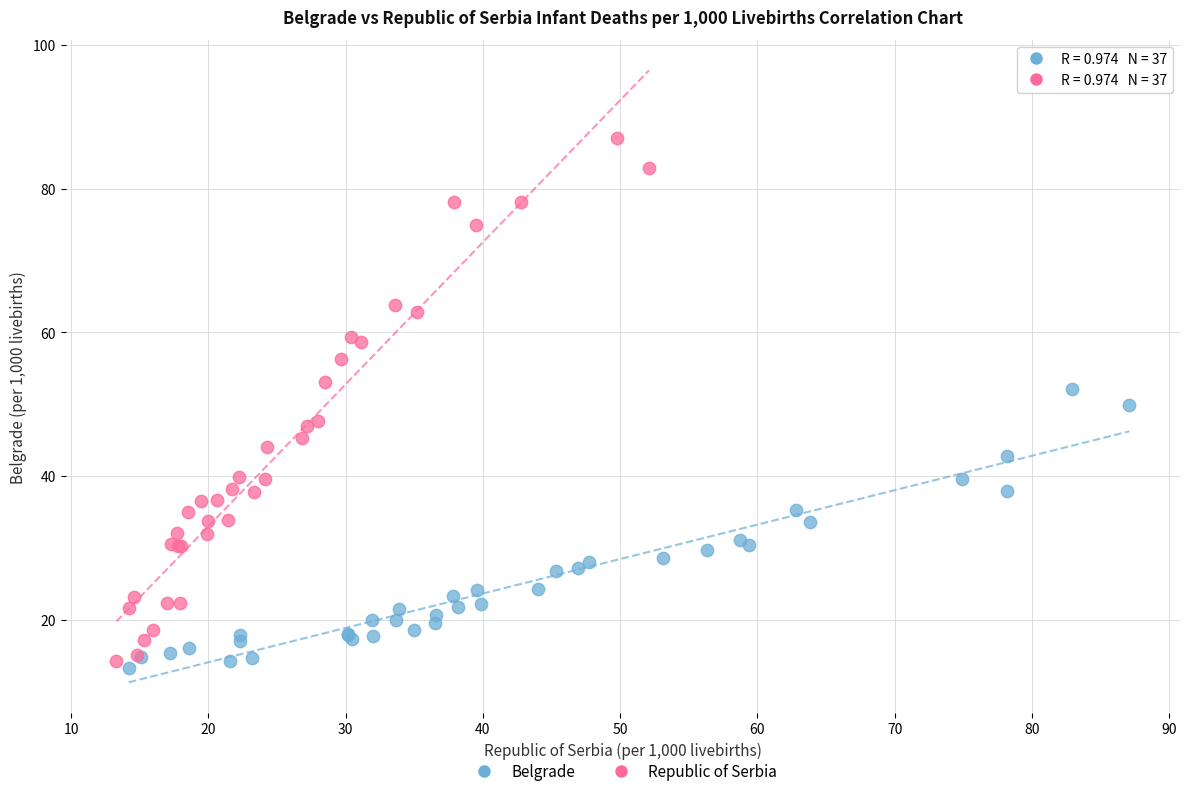

Which series contains the lowest Y value?

Belgrade